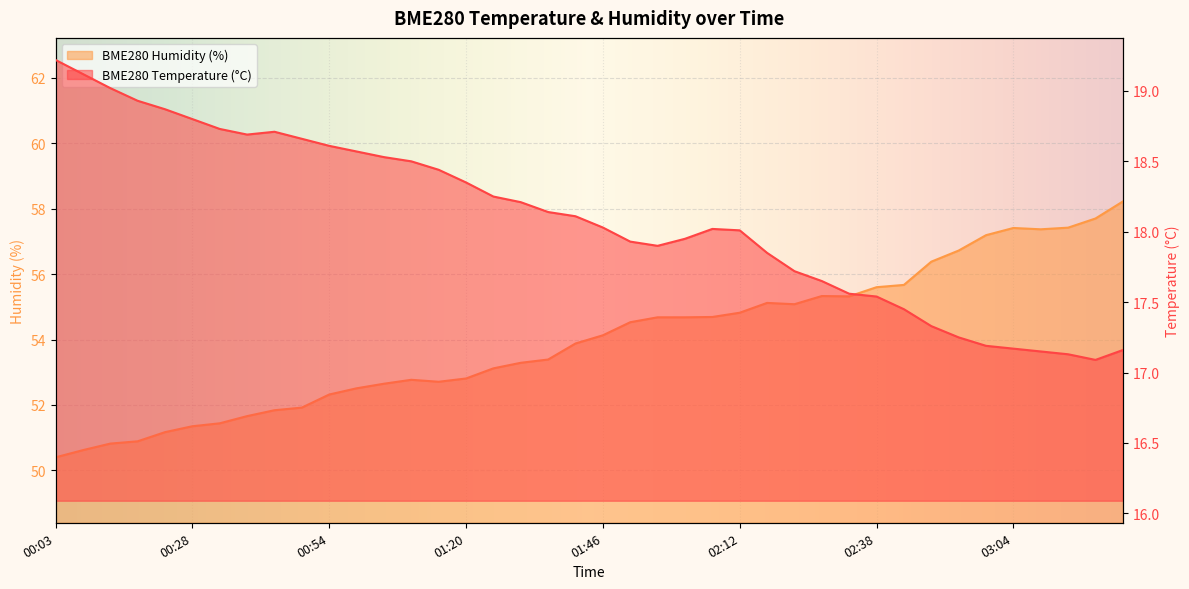

What is the label of the 9th point from the left?

00:43